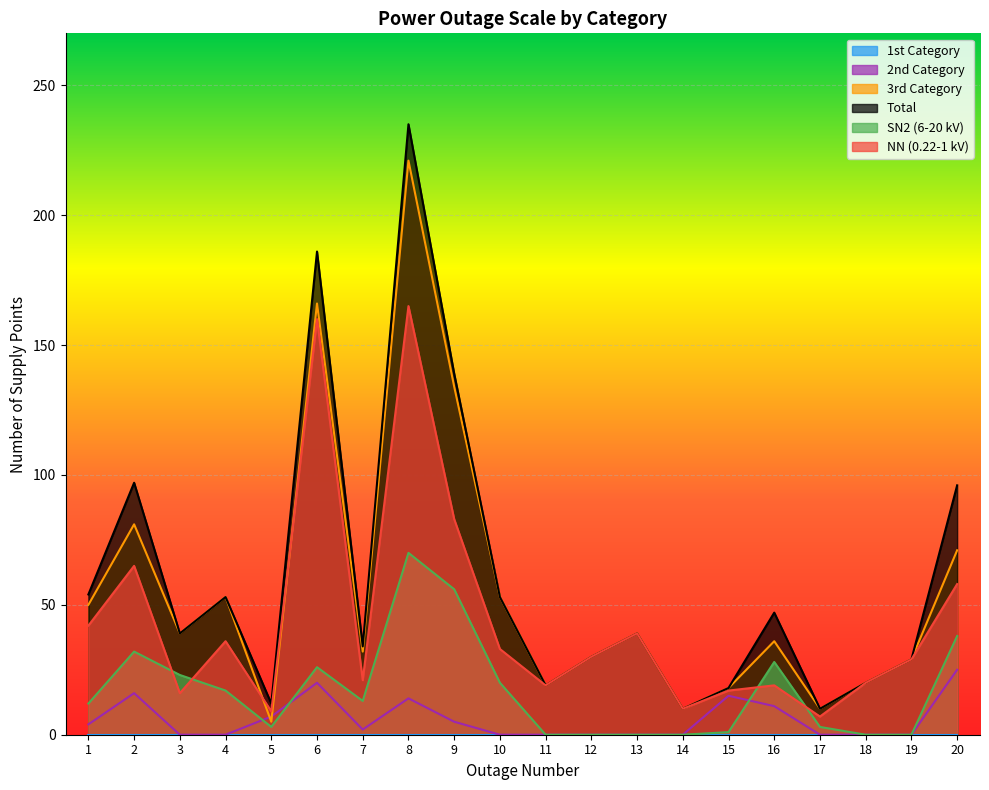

What is the value of the 2nd Category point at the 7th from the left?

2